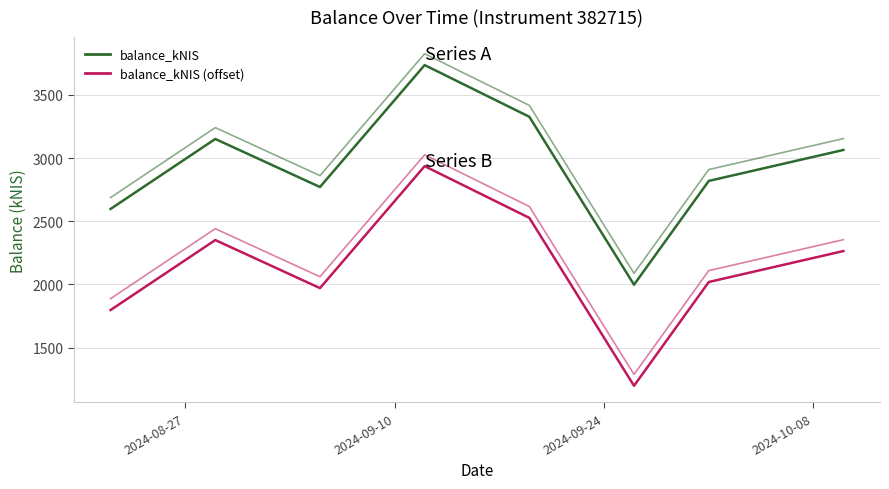

What are all the series names shown in the legend?

balance_kNIS, balance_kNIS (offset)